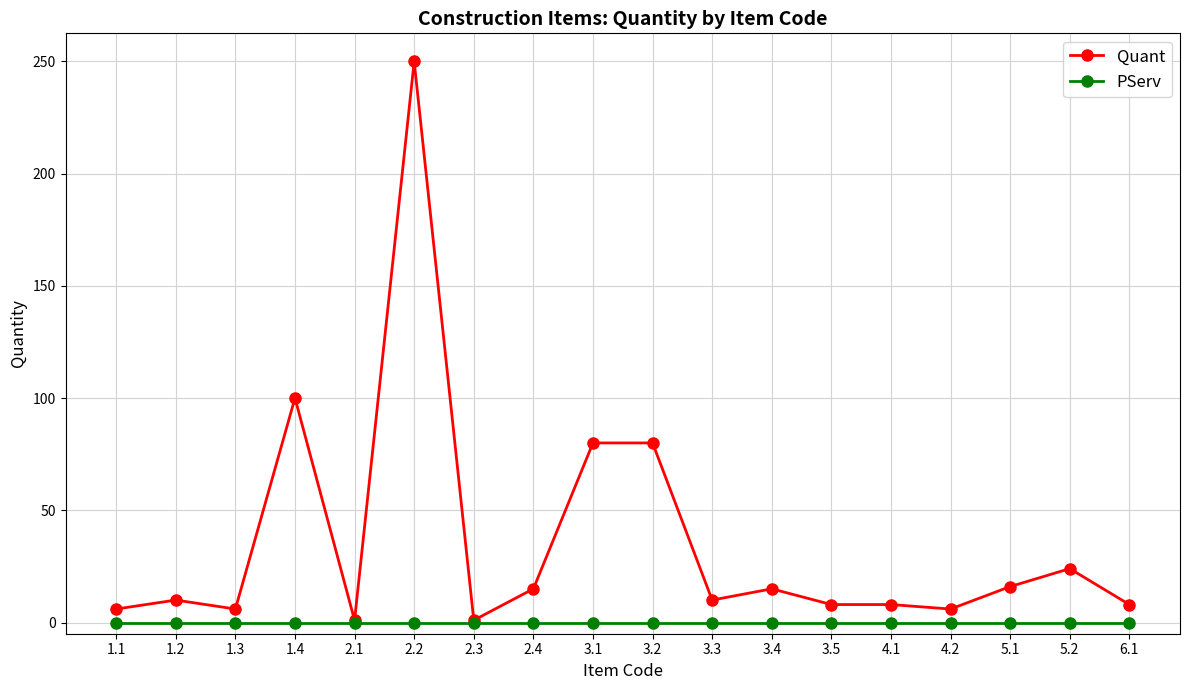

At which category is the sum across all series the highest?

2.2